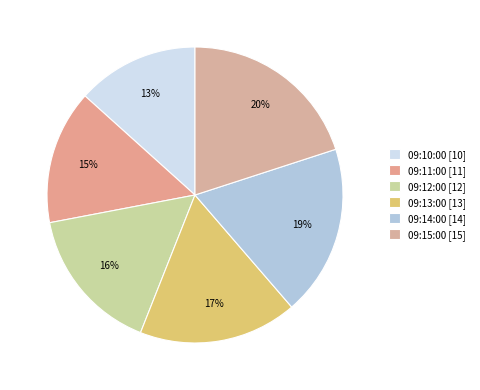

To the nearest percent, what percentage of the pie is 09:13:00?

17%